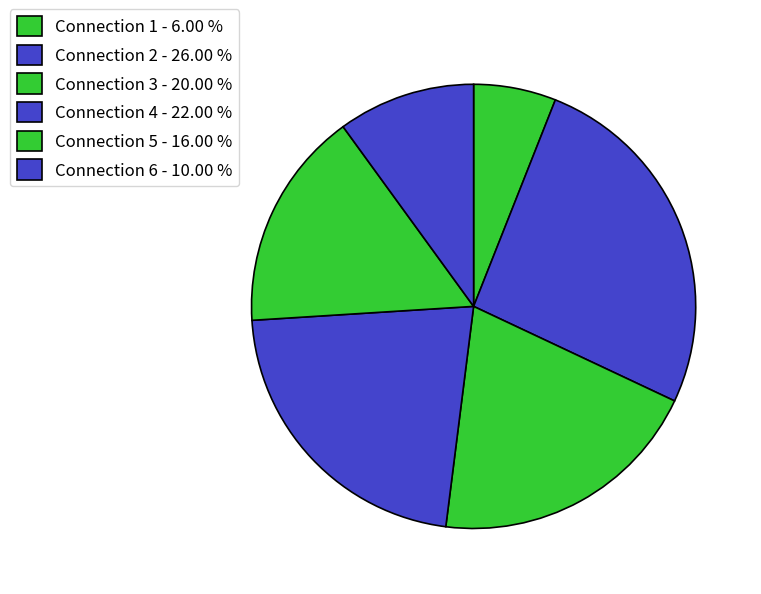

What percentage is NOT represented by Connection 5?

84.0%